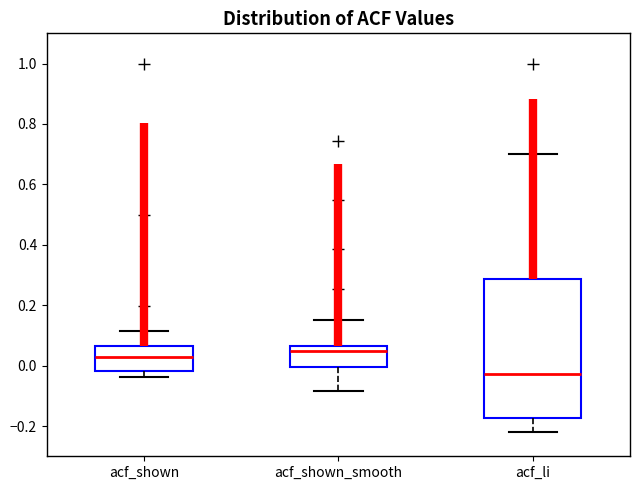

Comparing the boxes themselves (not the whiskers), which one is the tallest?

acf_li